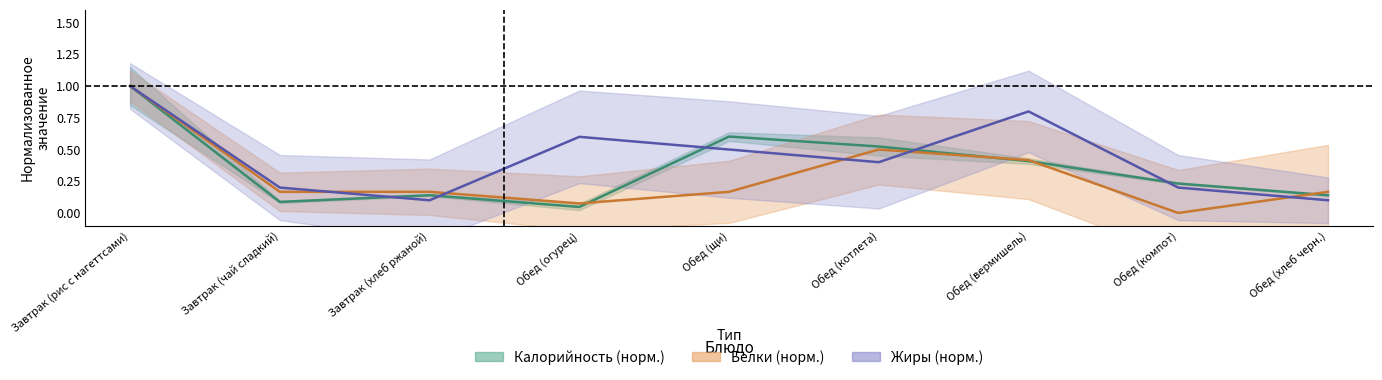

How many intersections are there between Жиры and Калорийность?

5